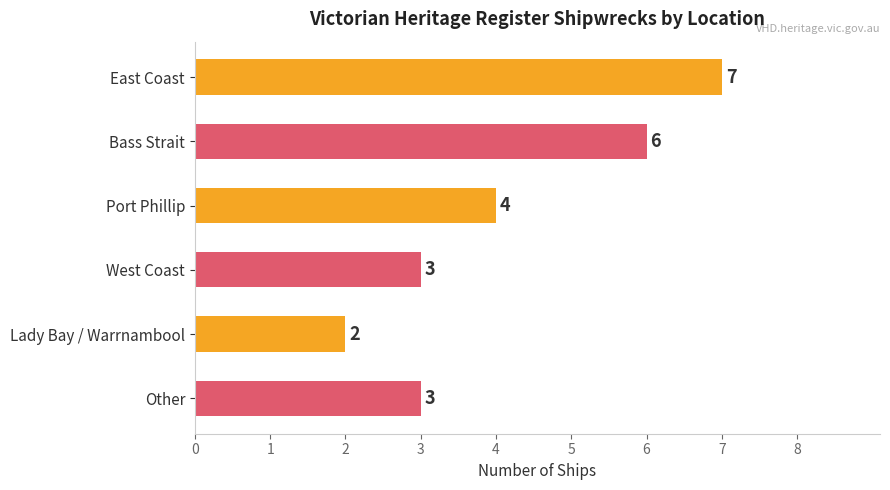

Which label corresponds to the smallest value in the chart?

Lady Bay / Warrnambool